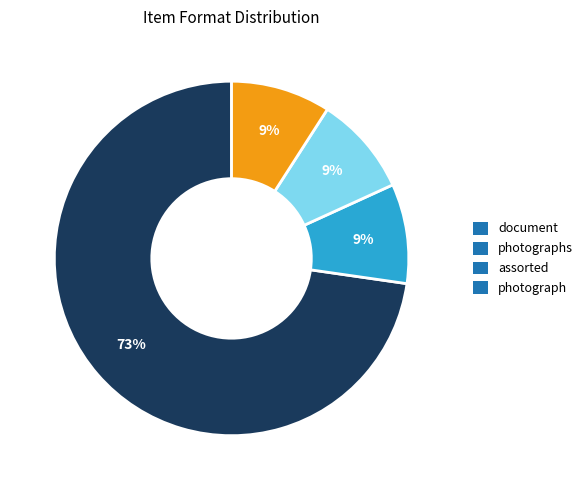

Is the sum of assorted and document greater than half?

Yes